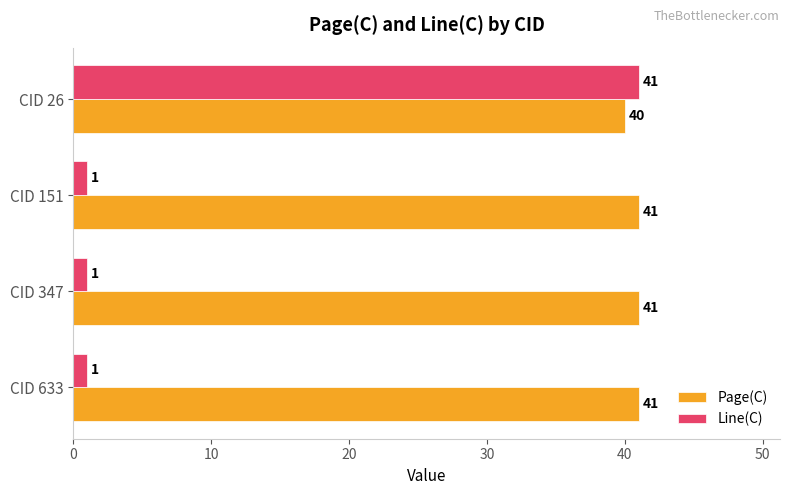

Which series changed the most between CID 347 and CID 26?

Line(C)